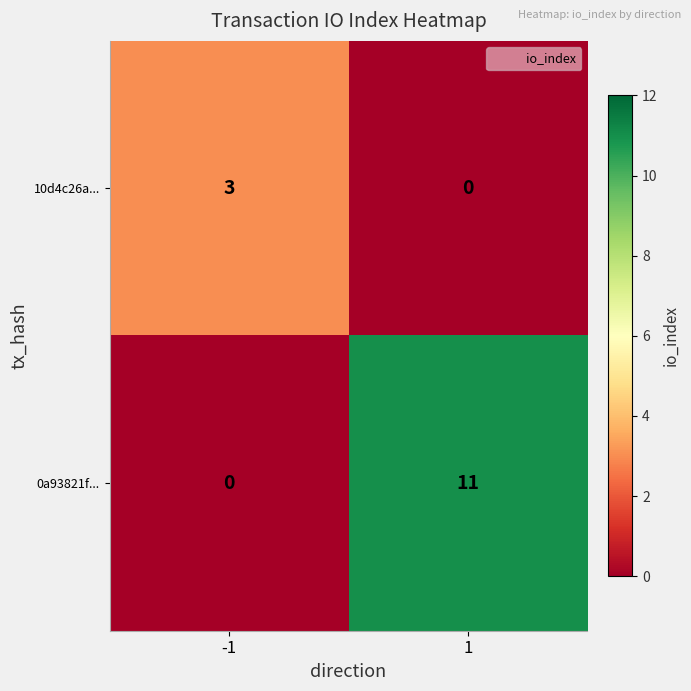

At how many categories does at least one series exceed 5?

1